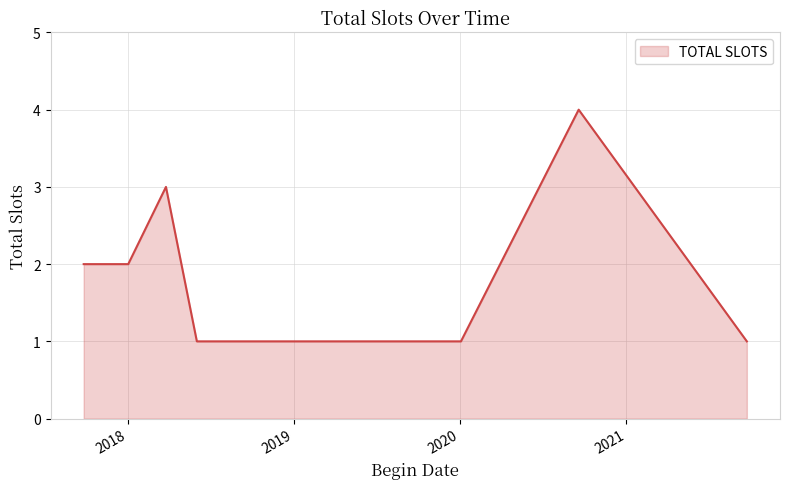

What is the maximum value shown in the chart?

4